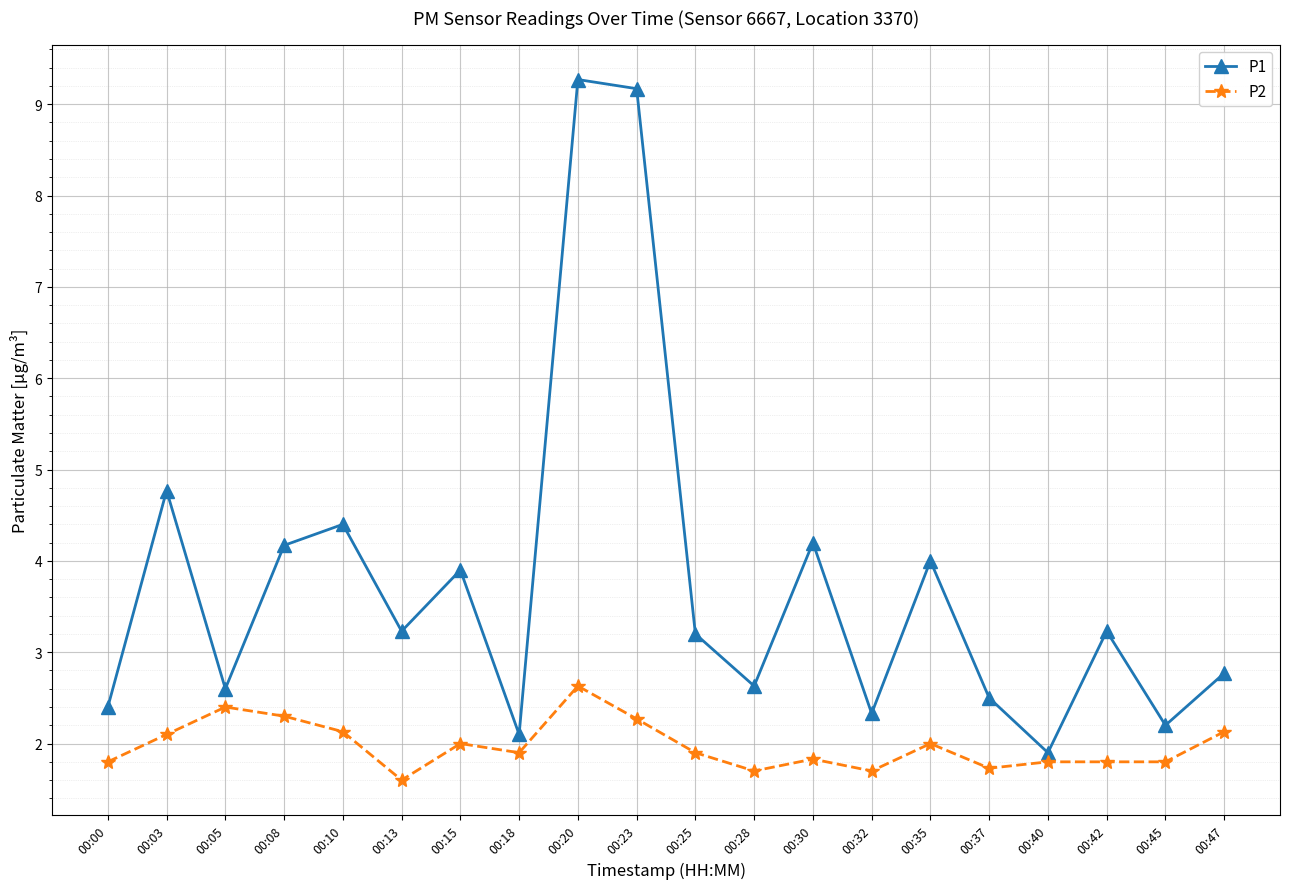

What is the sum of the P2 values at 00:05 and 00:35?

4.4